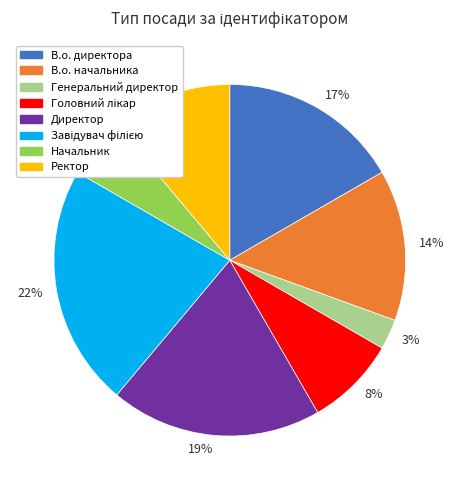

To the nearest percent, what is the average slice percentage?

12%